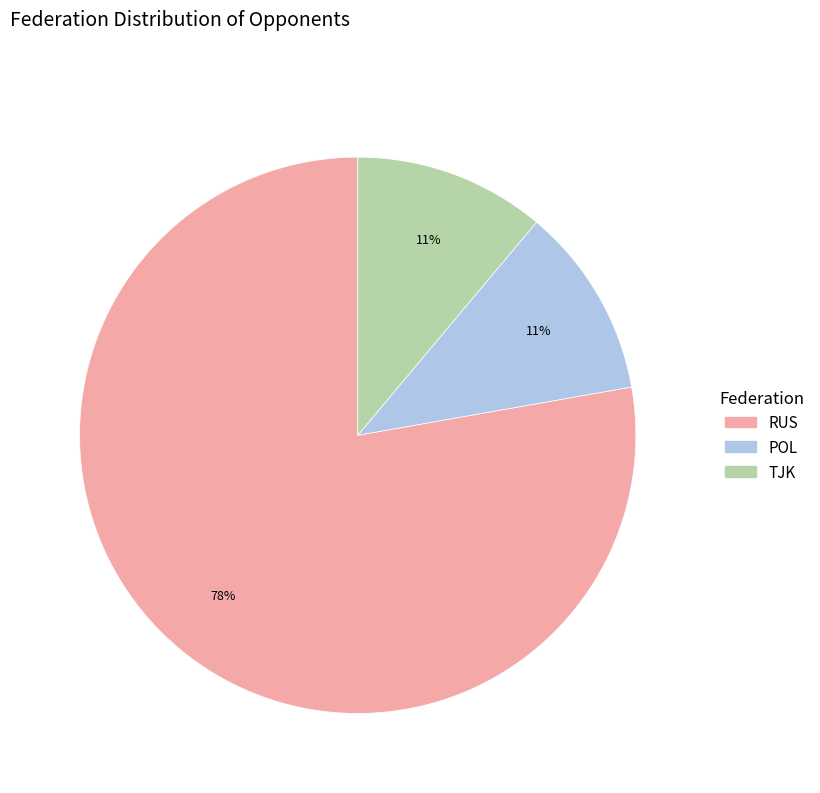

Does any single category account for the majority?

Yes